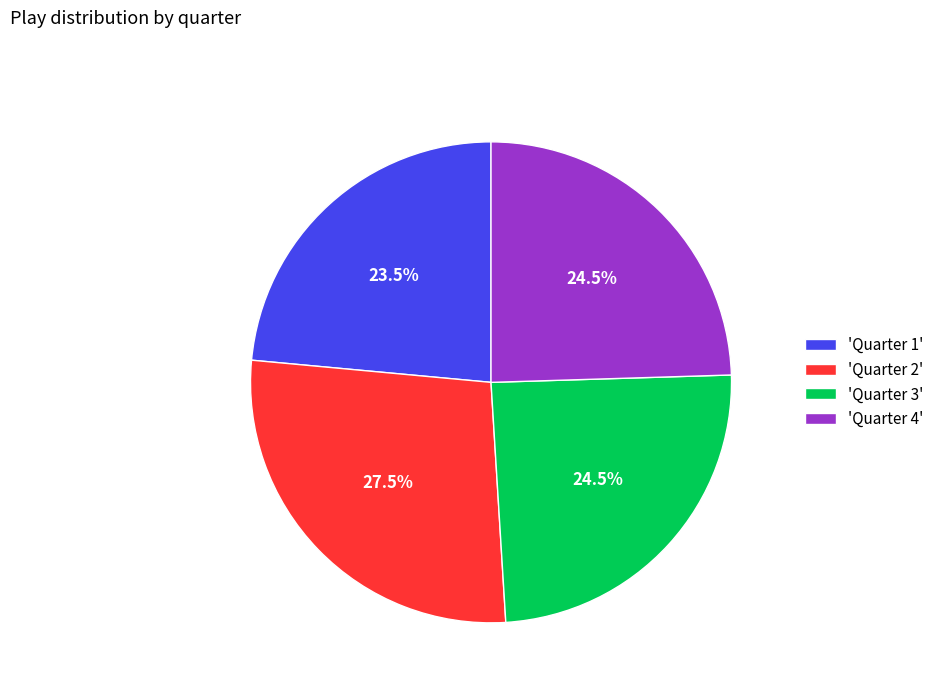

Which slice is the largest?

'Quarter 2'